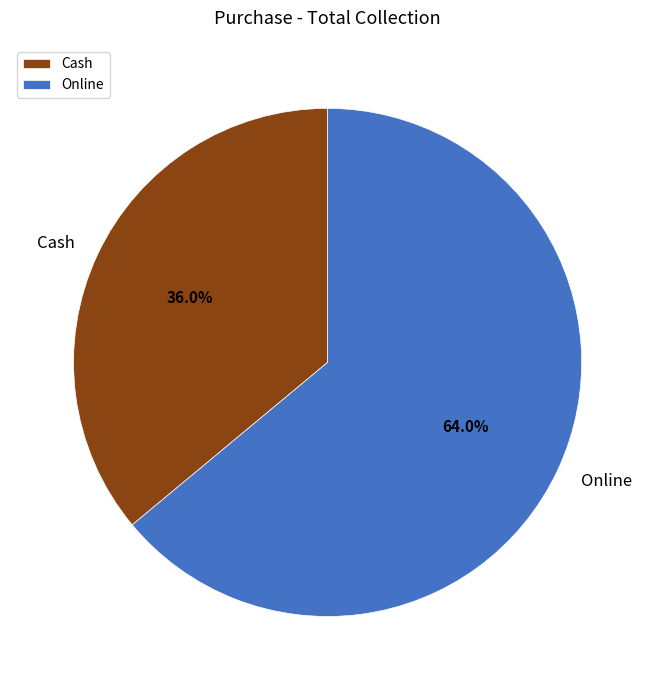

What is the ratio of the value at Cash to the value at Online?

0.6